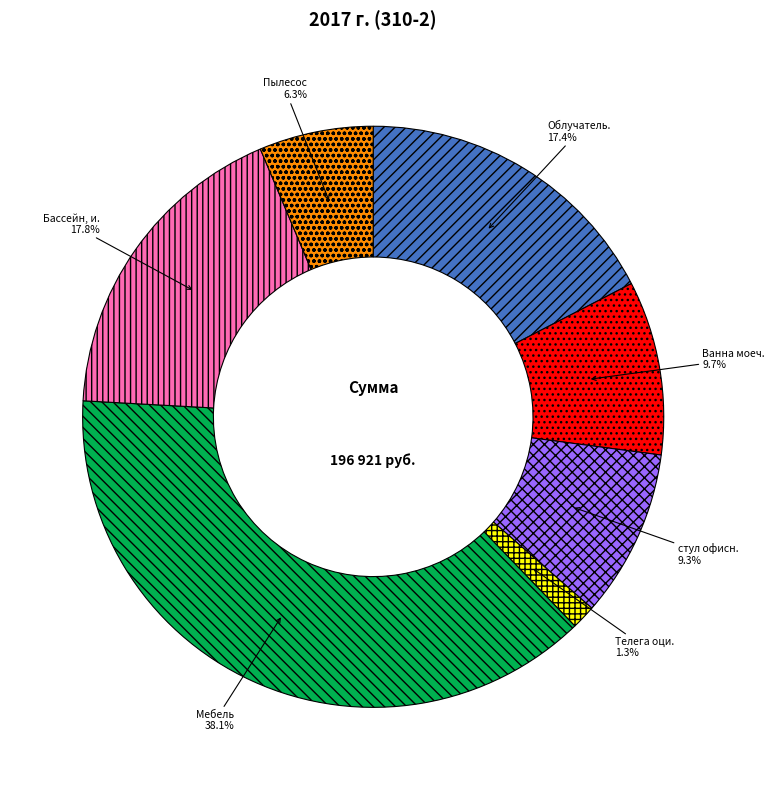

Is there a majority slice in this chart?

No